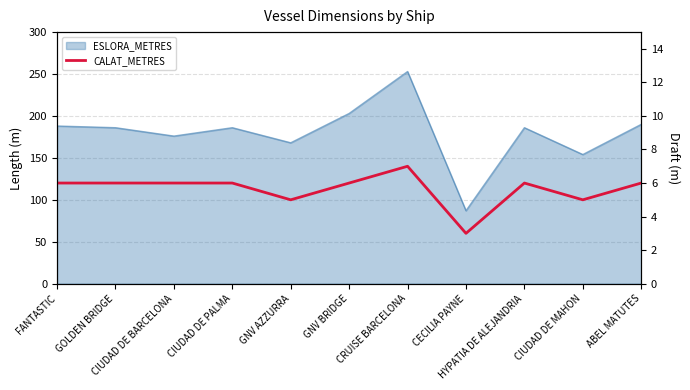

What position from the right is GNV AZZURRA?

7